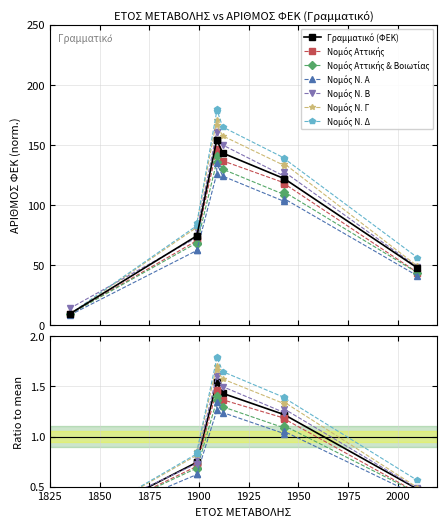

Is it true that the value at 2010 is 0.1?

False